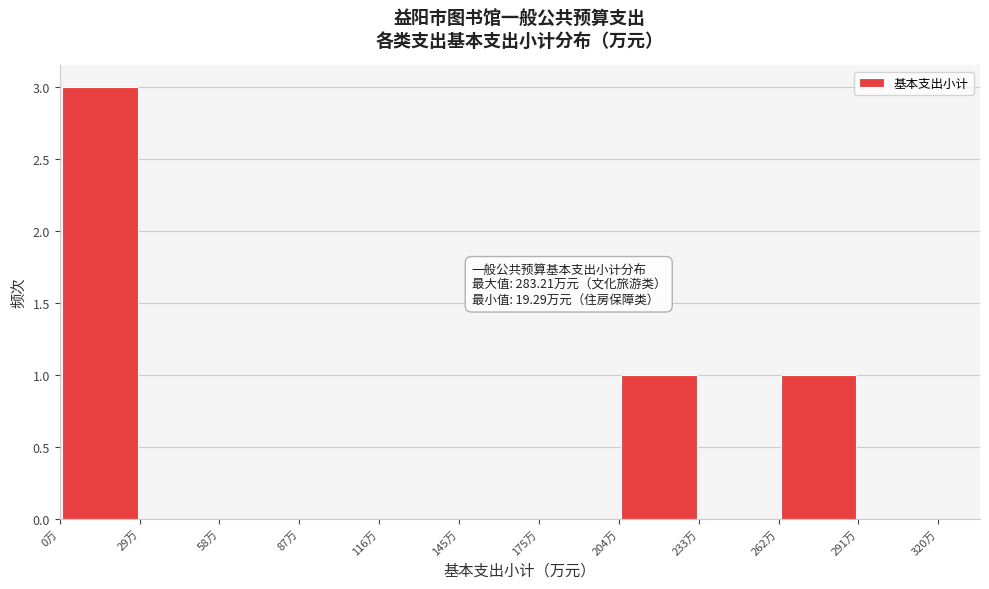

Which range on the x-axis has the tallest bar?

0 to 30